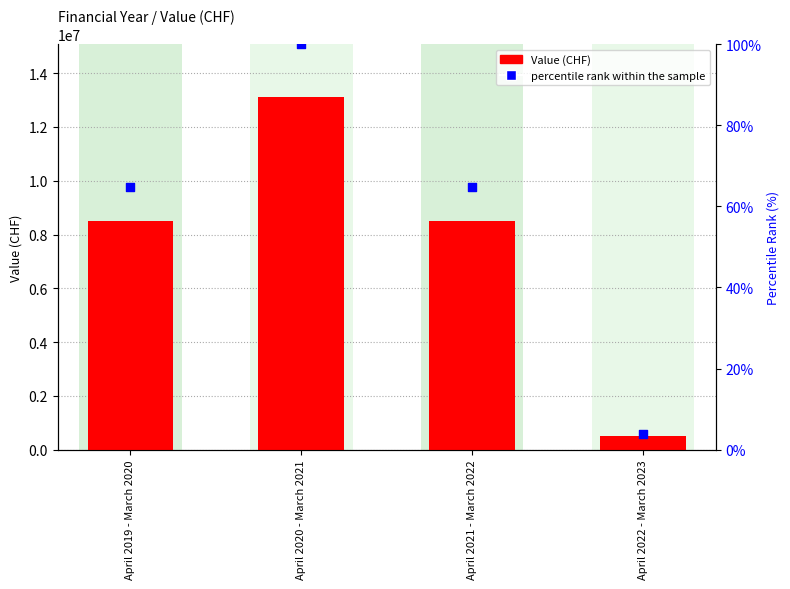

Which series has the largest Y range (max minus min)?

Value